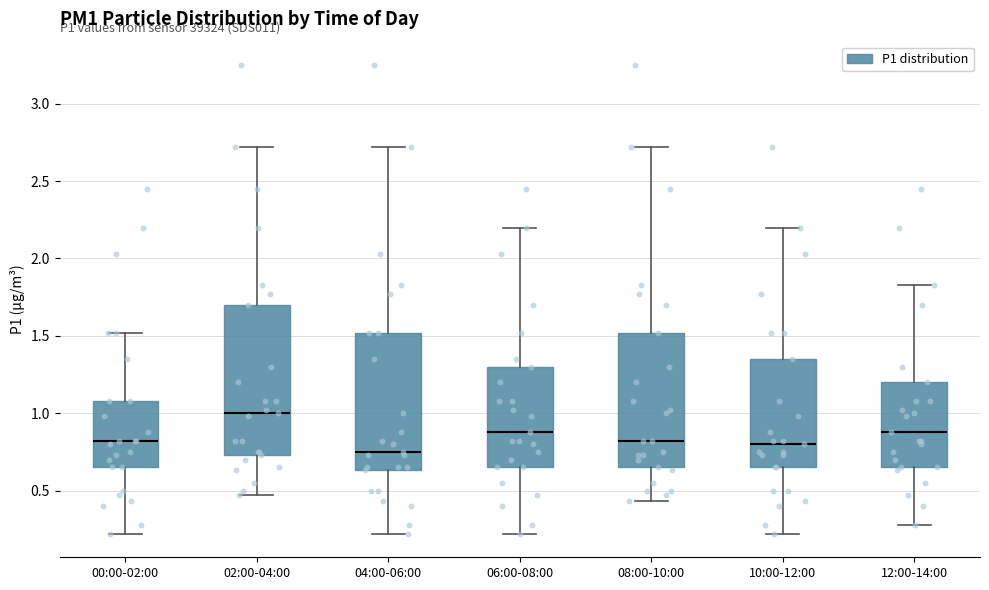

Comparing the boxes themselves (not the whiskers), which one is the tallest?

02:00-04:00